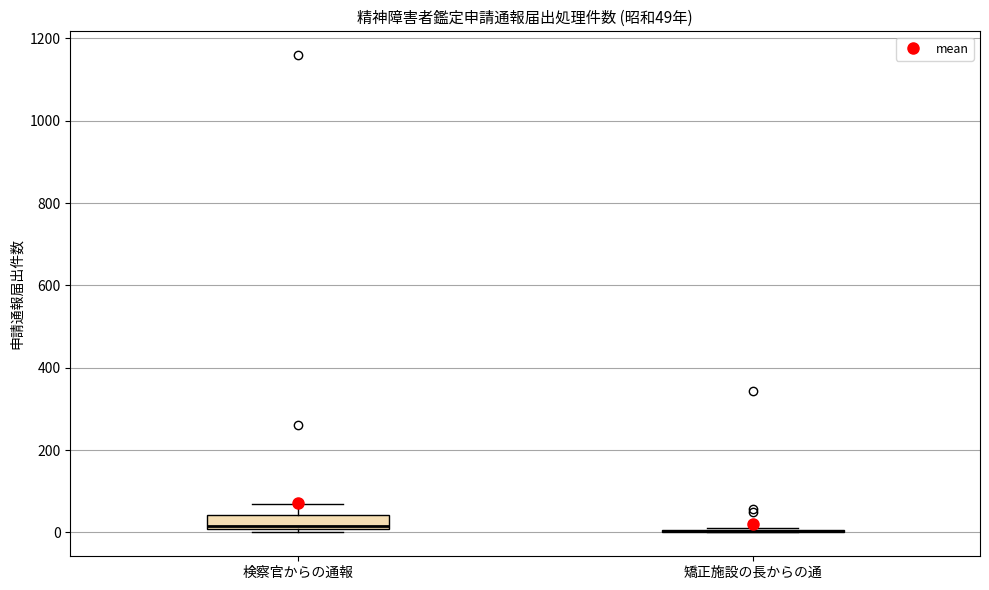

Which box is the tallest, from its lower edge to its upper edge?

検察官からの通報